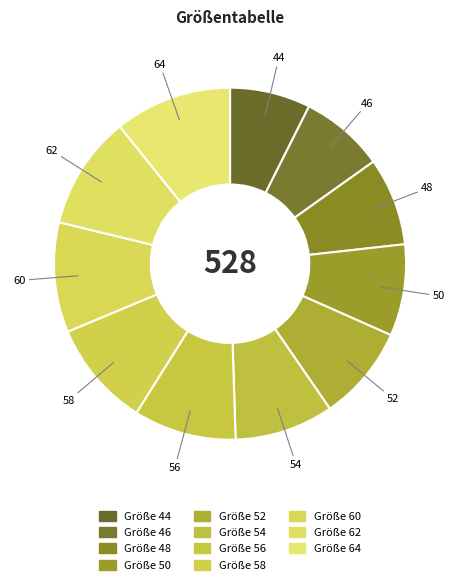

What is the smallest slice in the pie chart?

44